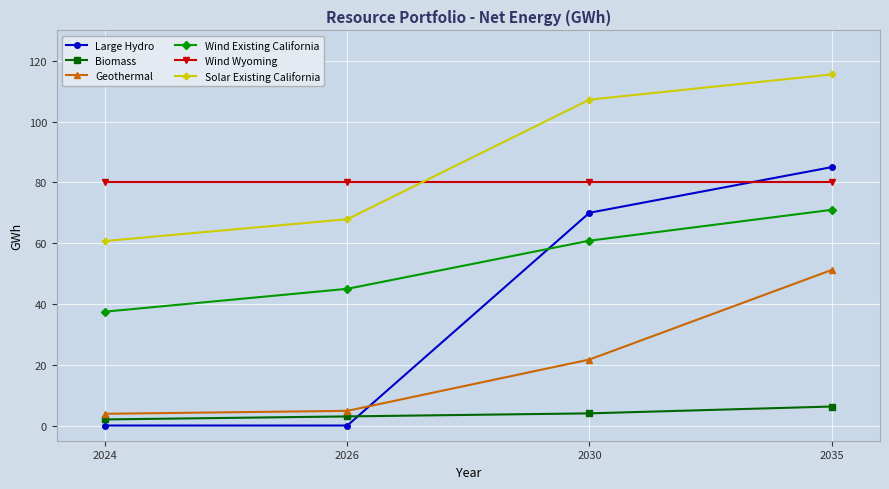

What is the highest value of the Geothermal series?

51.2